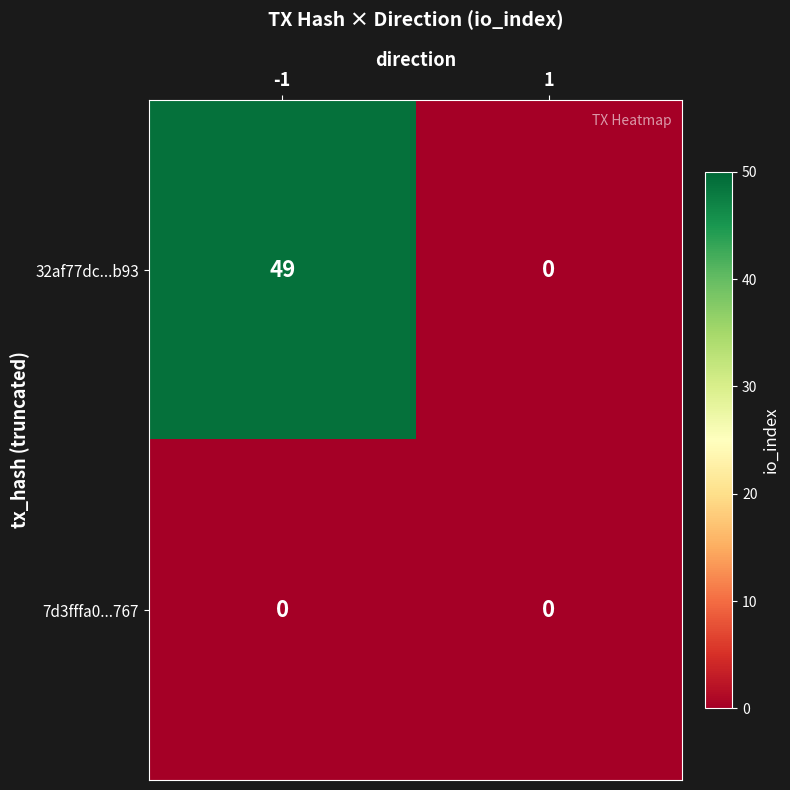

Rank the series by their maximum value, from highest to lowest.

32af77dc...b93, 7d3fffa0...767